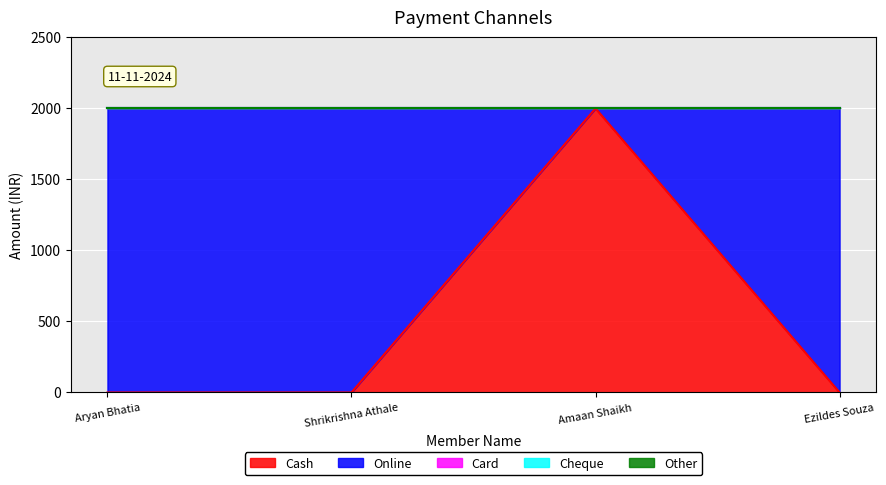

What is the difference between the maximum and minimum values in the Online series?

2000